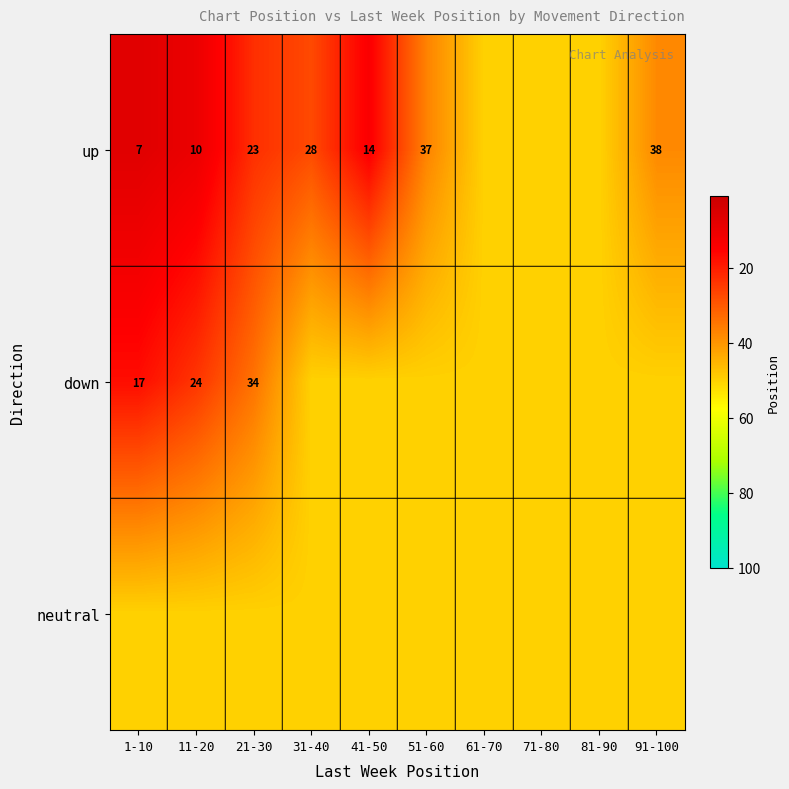

True or false: down has a value of 37 at 11-20.

False